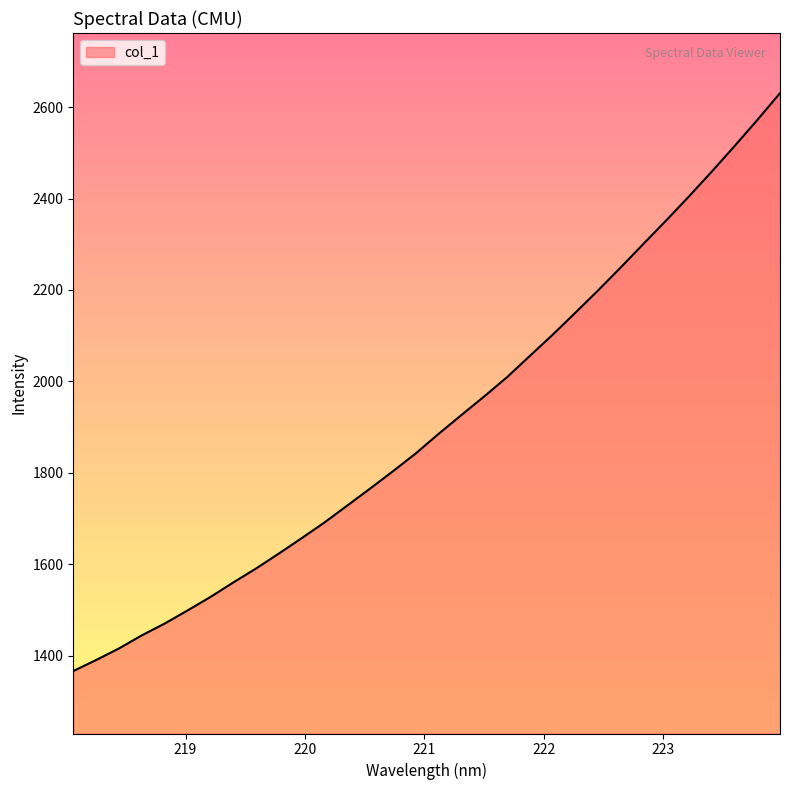

Reading left to right, extract all data points from this chart.

1366.3	1390.4	1415.6	1444.2	1470.0	1498.6	1528.0	1559.7	1590.3	1623.0	1656.6	1691.0	1727.9	1765.1	1802.9	1841.9	1884.5	1925.7	1966.4	2008.4	2054.9	2101.2	2149.4	2198.3	2248.8	2300.6	2351.9	2404.5	2458.7	2514.4	2571.6	2630.5